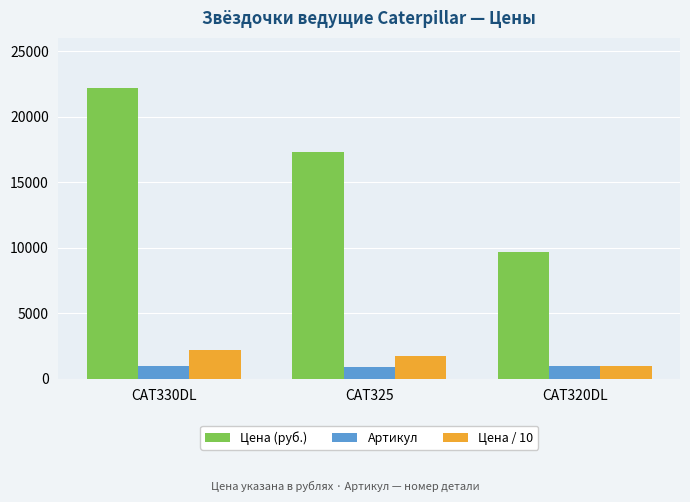

What is the difference between the maximum and minimum values in the Цена / 10 series?

1251.5